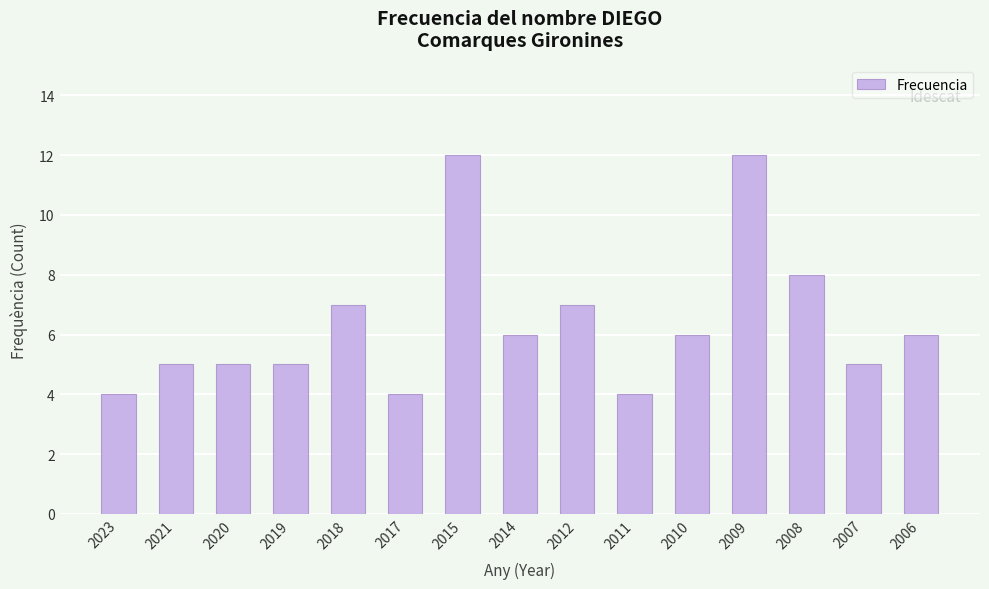

What is the sum of all values?

96